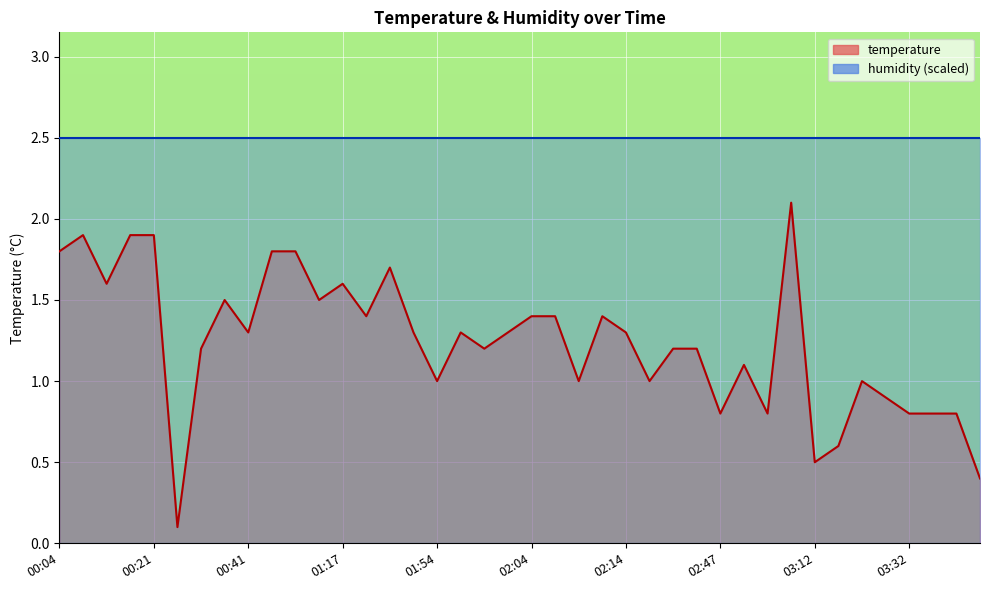

Count the number of values greater than 1.

26